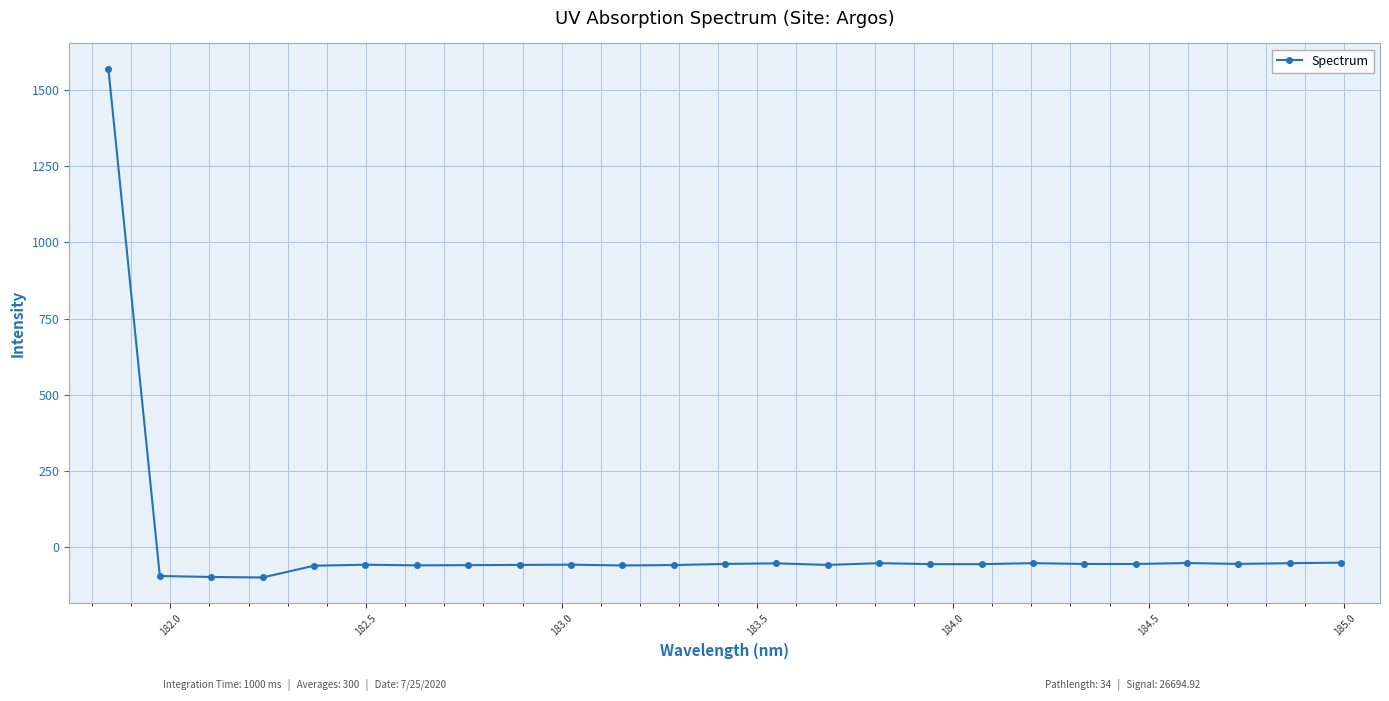

What is the value of the 13th point from the left?

-55.2